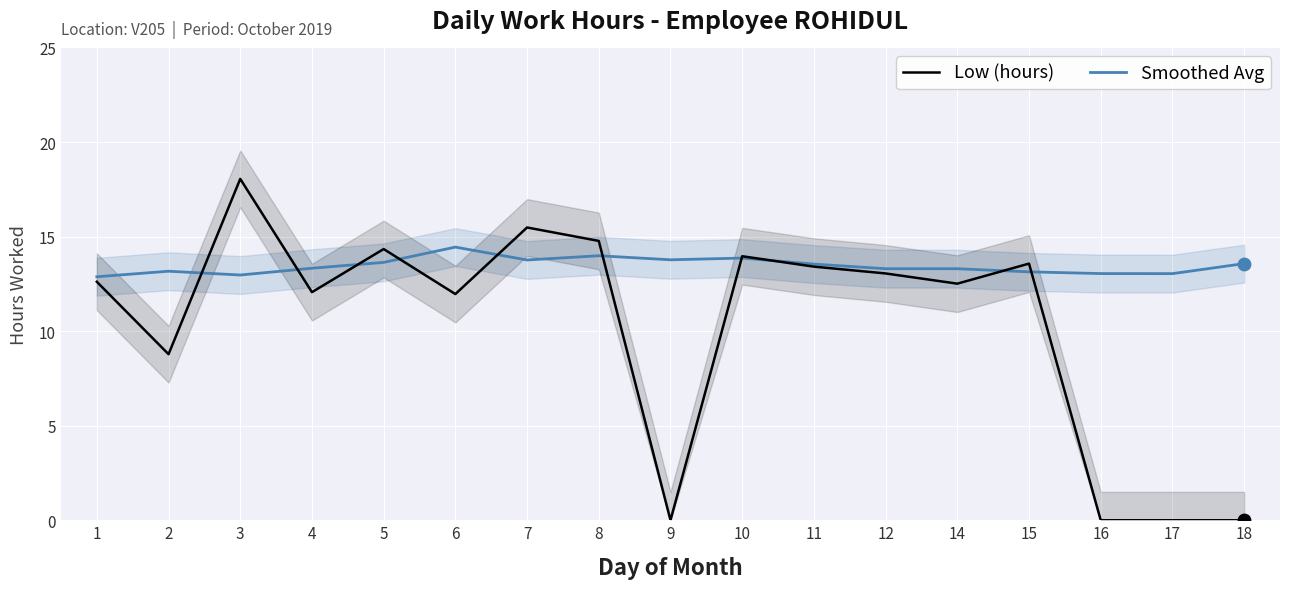

Which series has the largest total across all categories?

Smoothed Avg